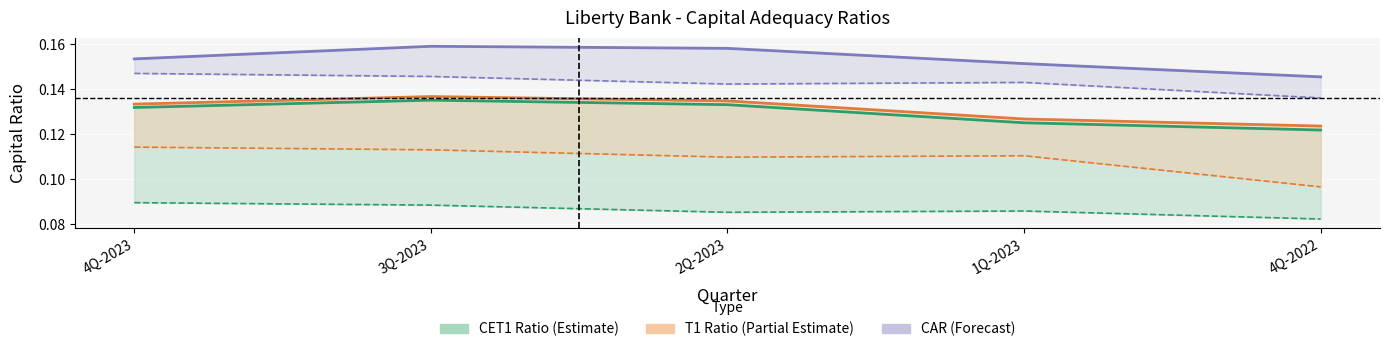

What is the total value across all series at 4Q-2023?

0.4